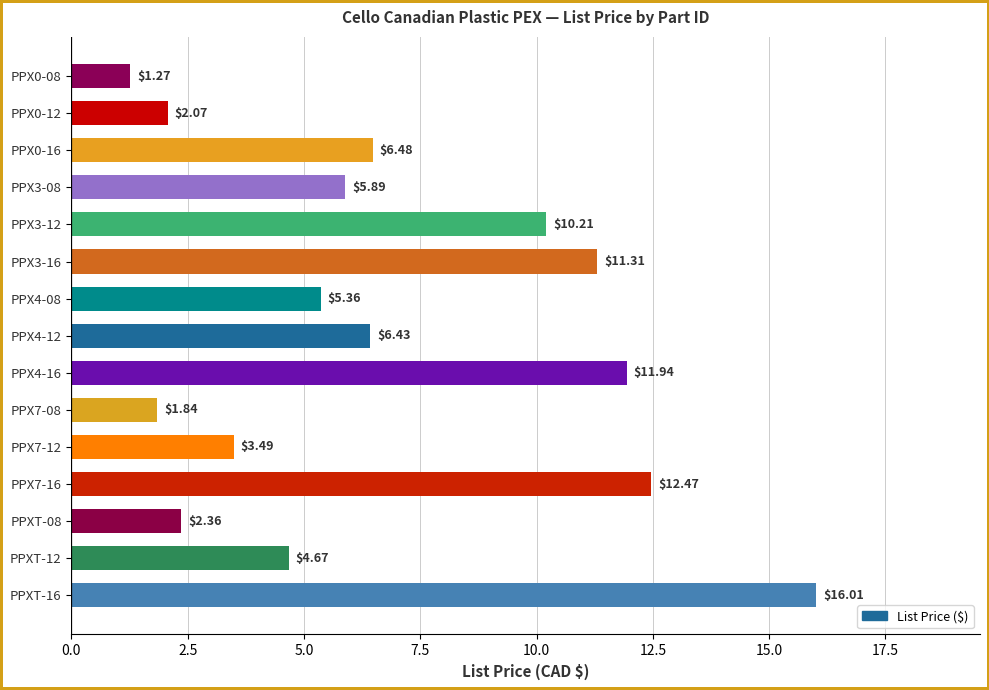

List the labels in order of value, smallest first.

PPX0-08, PPX7-08, PPX0-12, PPXT-08, PPX7-12, PPXT-12, PPX4-08, PPX3-08, PPX4-12, PPX0-16, PPX3-12, PPX3-16, PPX4-16, PPX7-16, PPXT-16